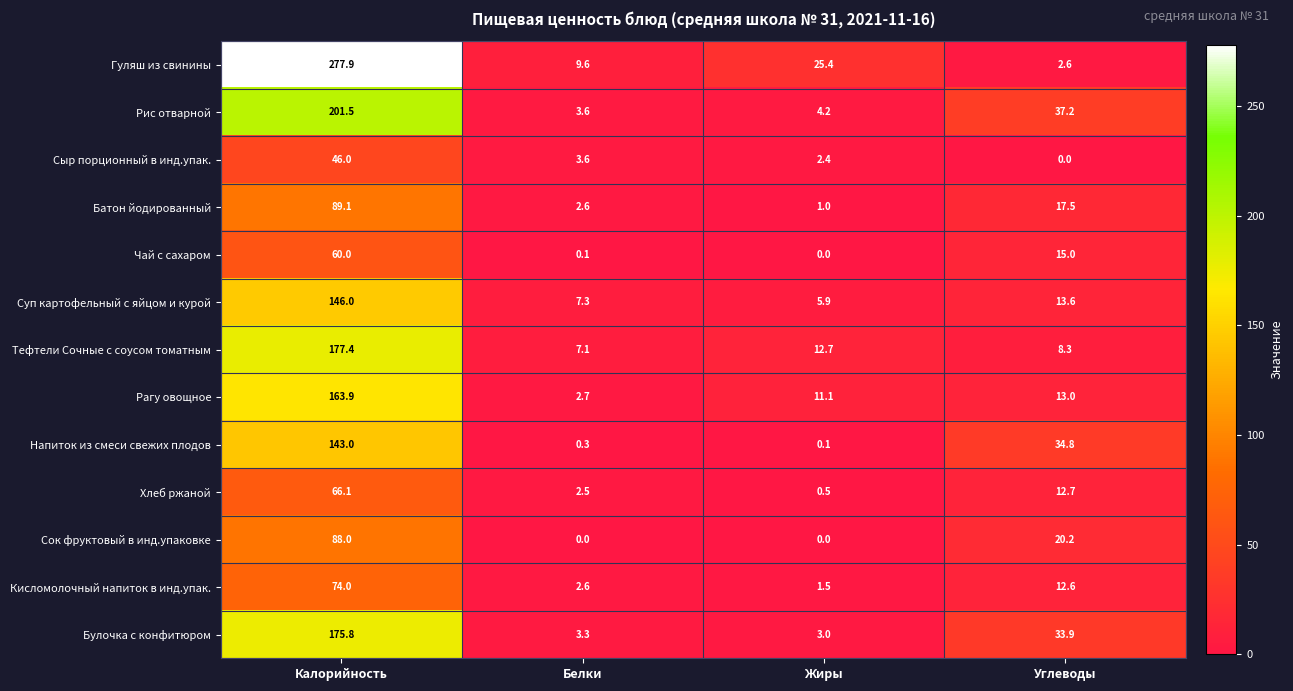

Which series has the widest spread of values?

Гуляш из свинины